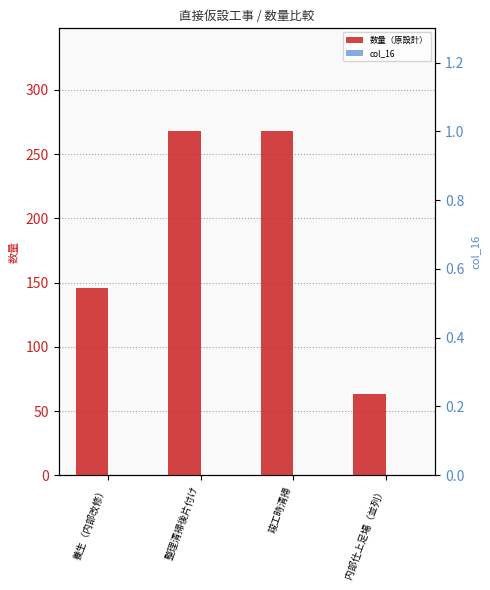

Reading left to right, list all the values displayed in this chart.

数量（原設計）: 養生（内部改修）=145.5	整理清掃後片付け=267.7	竣工時清掃=267.7	内部仕上足場（並列）=63.5
col_16: 養生（内部改修）=0.0	整理清掃後片付け=0.0	竣工時清掃=0.0	内部仕上足場（並列）=0.0